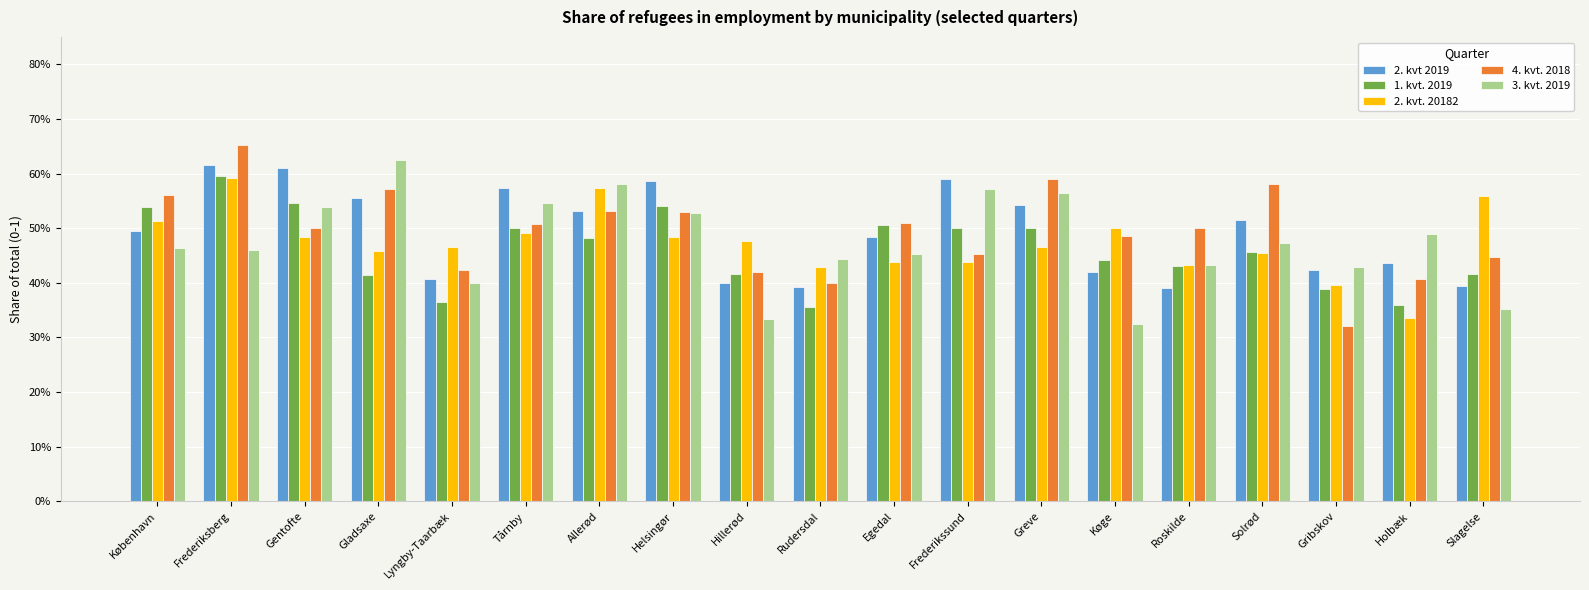

What are all the series names shown in the legend?

2. kvt 2019, 1. kvt. 2019, 2. kvt. 20182, 4. kvt. 2018, 3. kvt. 2019